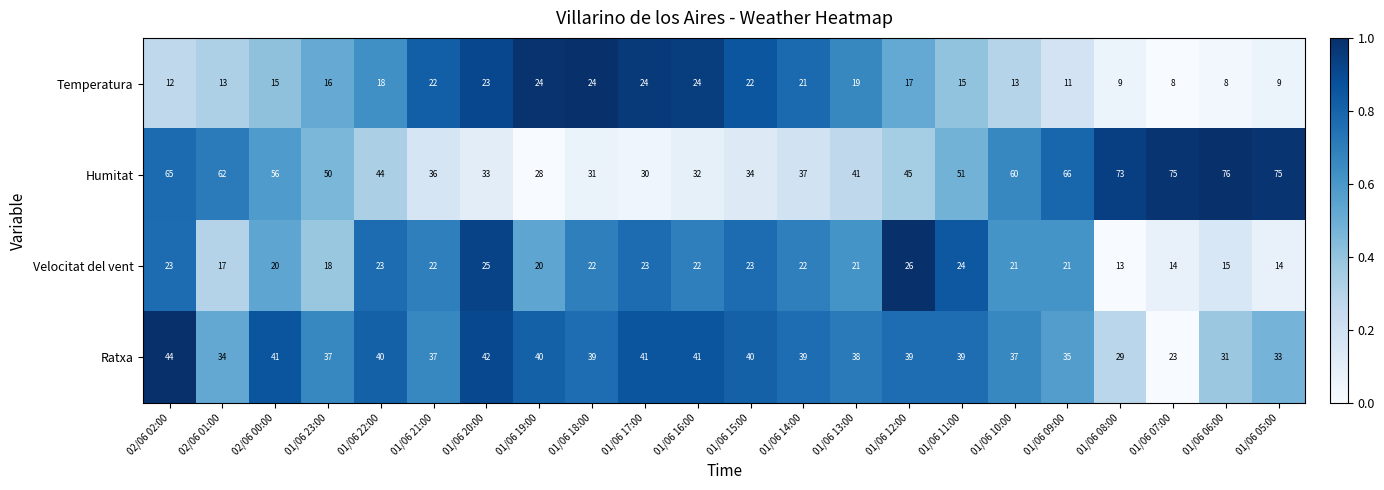

The value of Temperatura at 01/06 14:00 is 21. True or false?

True